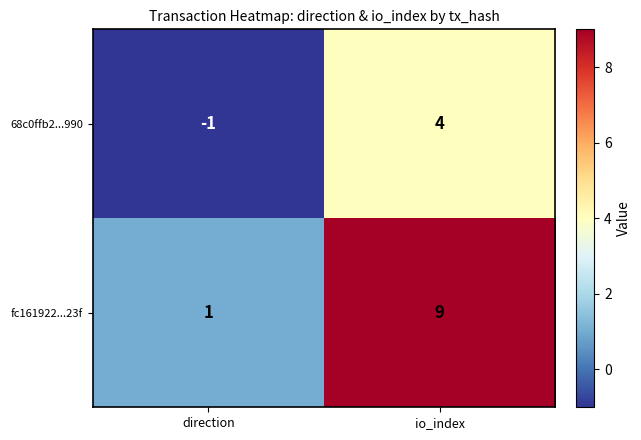

Which series has the largest total across all categories?

fc161922...23f